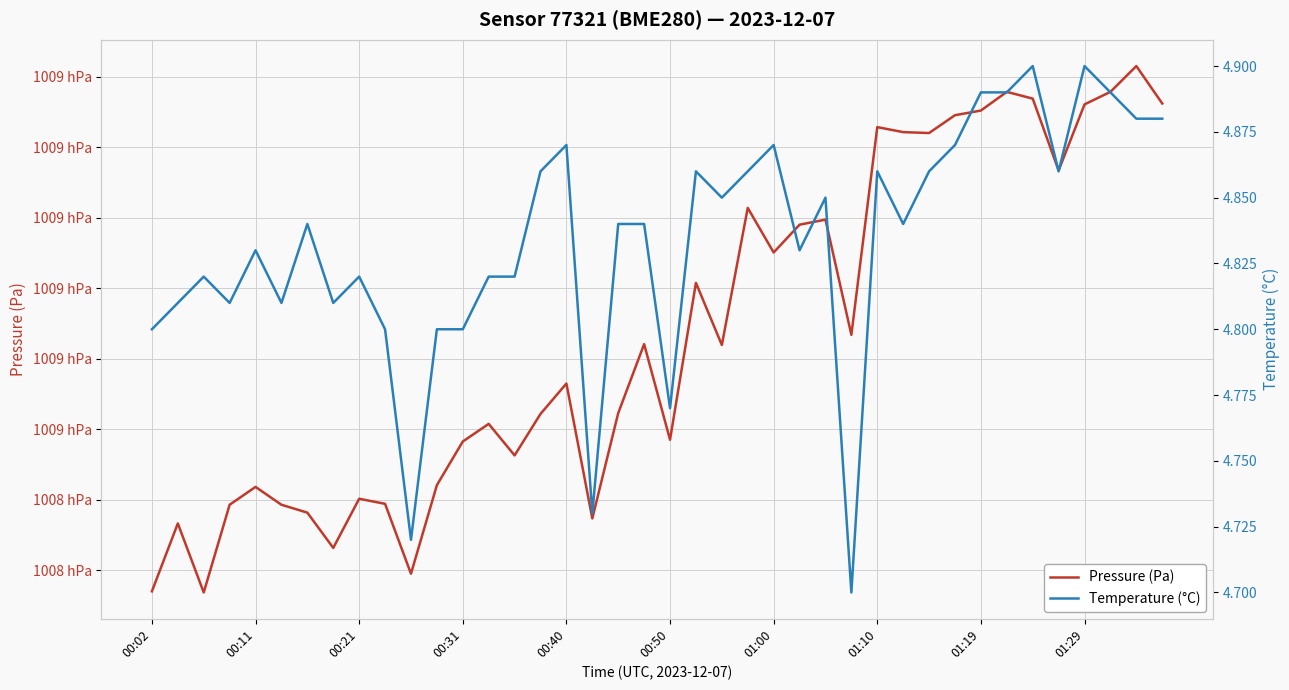

What is the value of the Pressure (Pa) point at the 32nd from the left?

100904.5